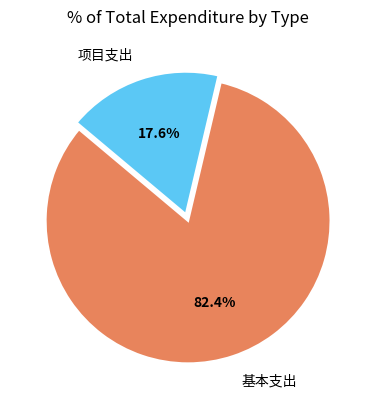

How many slices are in this pie chart?

2